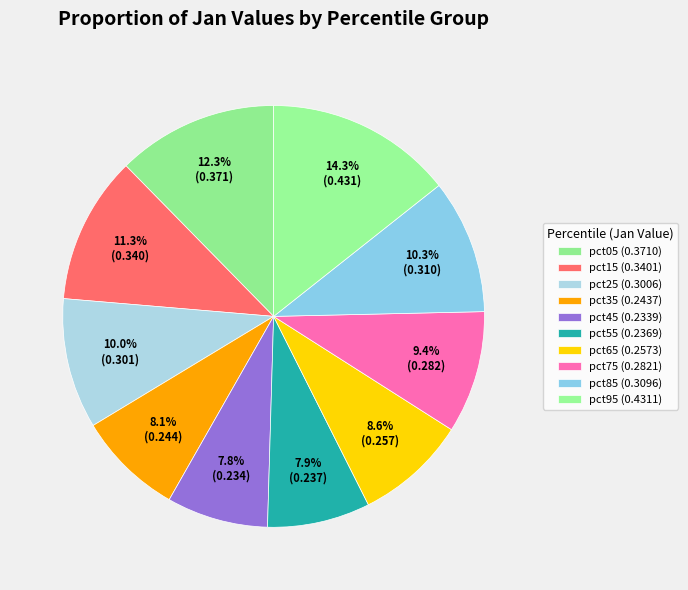

True or false: pct25 accounts for 5% of the total.

False